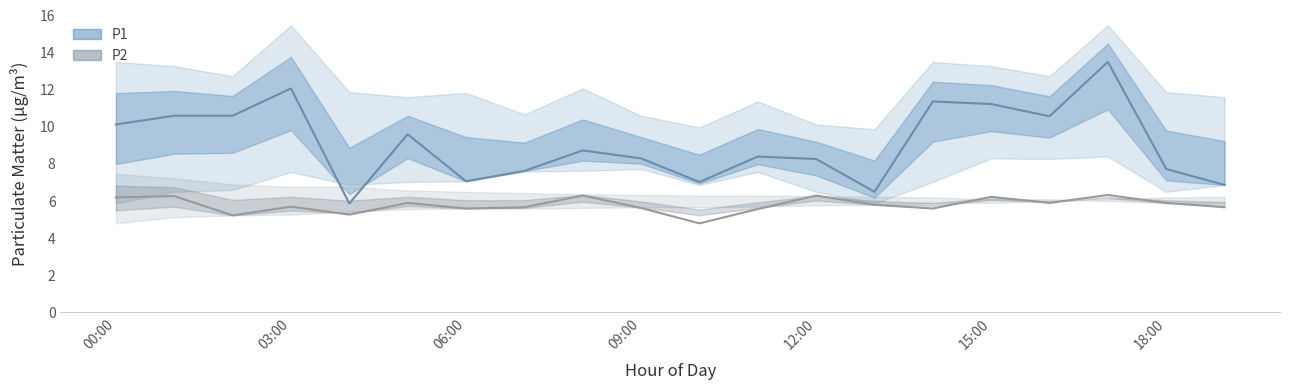

Between 15 and 16, which series saw the biggest shift?

P1